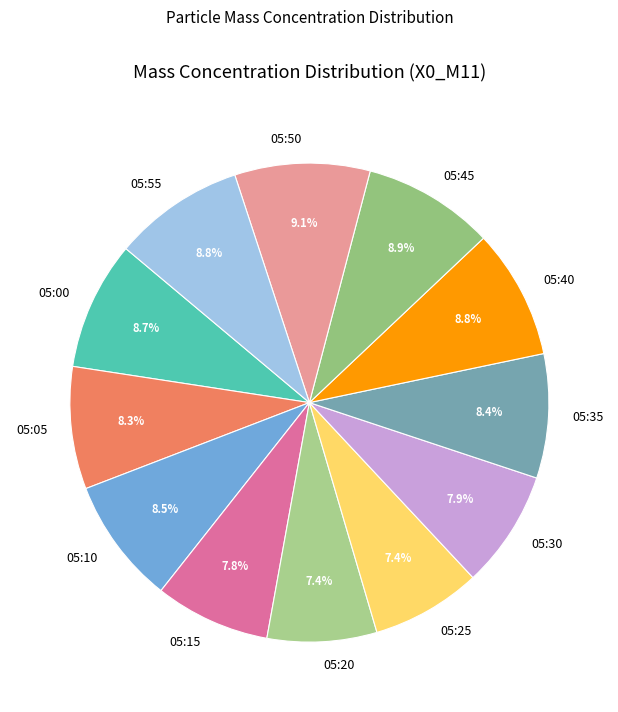

To the nearest percent, what percentage of the pie is 05:20?

7%